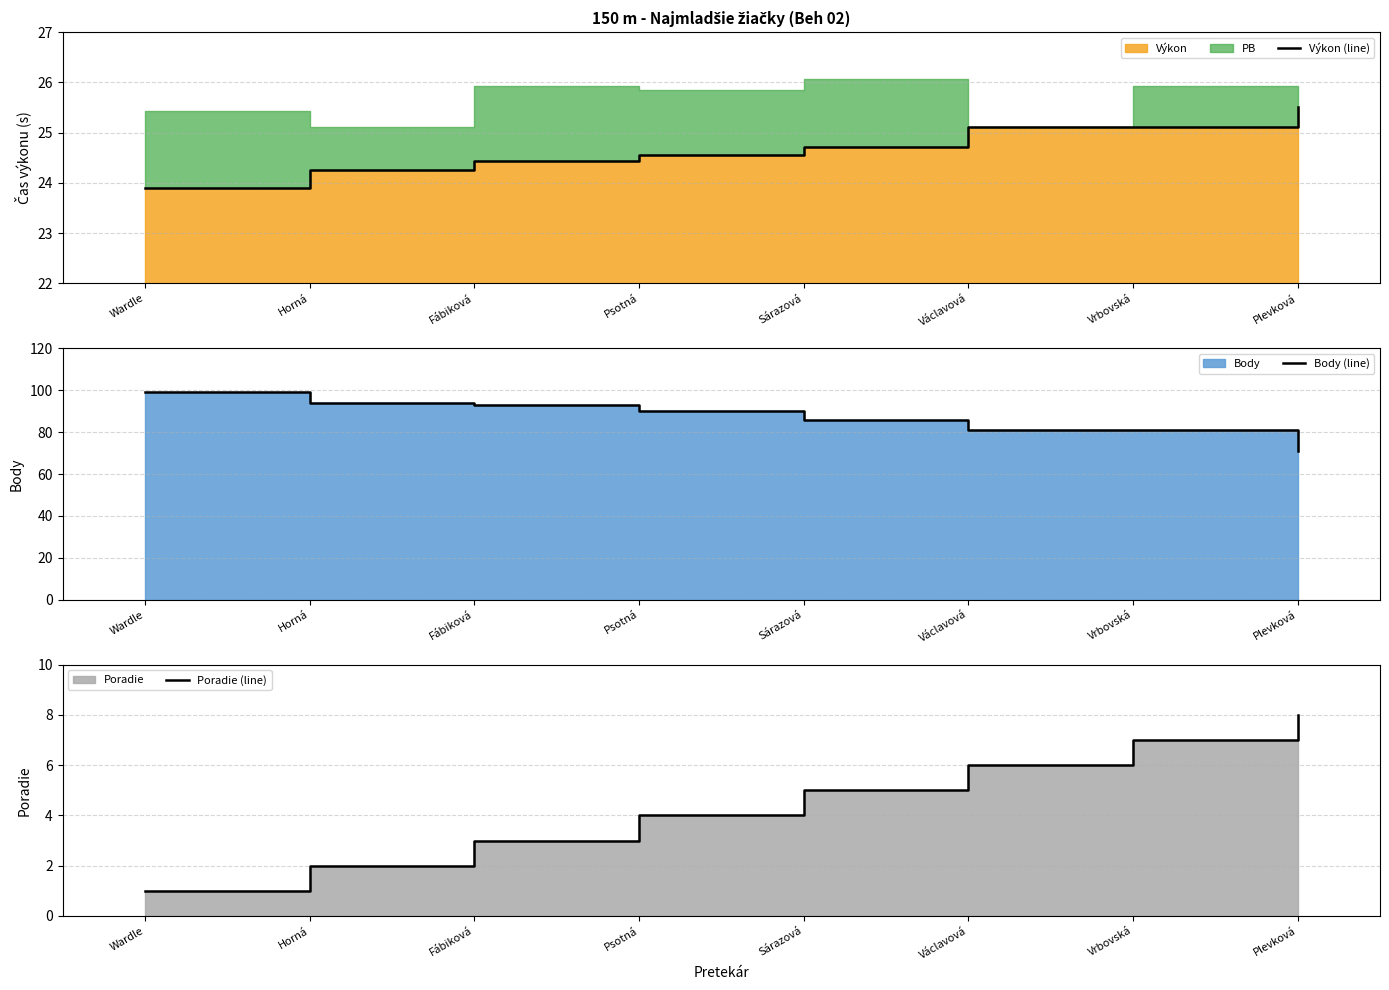

Does the chart have visible grid lines?

Yes